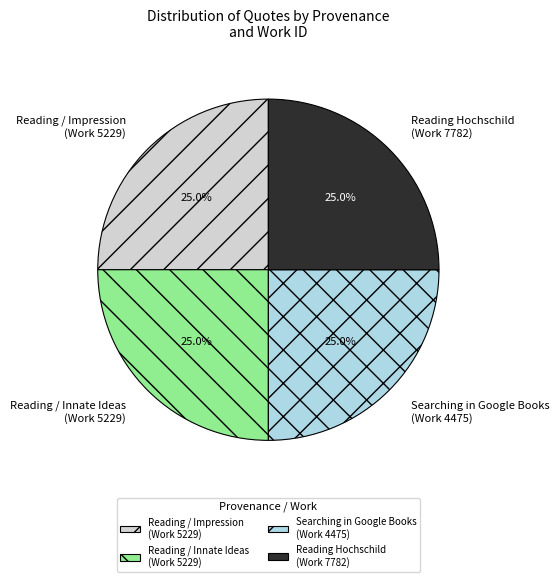

Is Reading Hochschild (Work 7782) the majority of the pie?

No